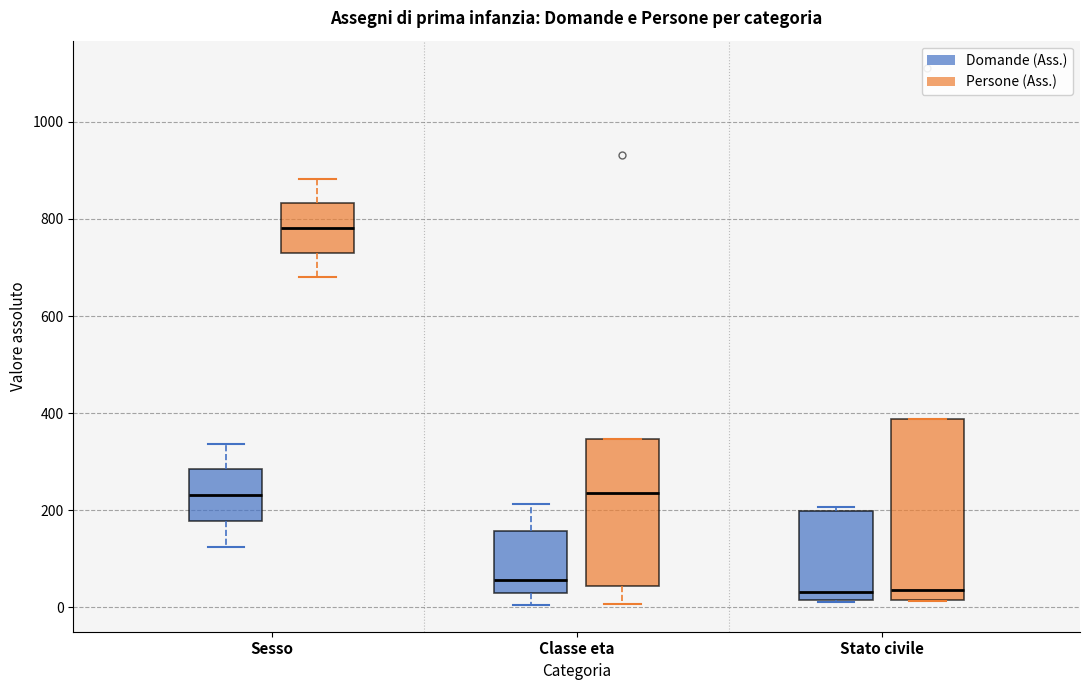

Reading left to right, transcribe this box plot: for each box, give where its median line is, the range the box spans, and where its two whiskers end, as read against the y-axis. The values are not printed on the chart, so give them approximately, as read against the axis.

Sesso (Domande (Ass.)): median 240, box 180 to 280, whiskers 120 to 340
Sesso (Persone (Ass.)): median 780, box 740 to 840, whiskers 680 to 880
Classe eta (Domande (Ass.)): median 60, box 40 to 160, whiskers 0 to 220
Classe eta (Persone (Ass.)): median 240, box 40 to 340, whiskers 0 to 340
Stato civile (Domande (Ass.)): median 40, box 20 to 200, whiskers 20 to 200 (just above the box's upper edge)
Stato civile (Persone (Ass.)): median 40, box 20 to 380, whiskers 20 to 380